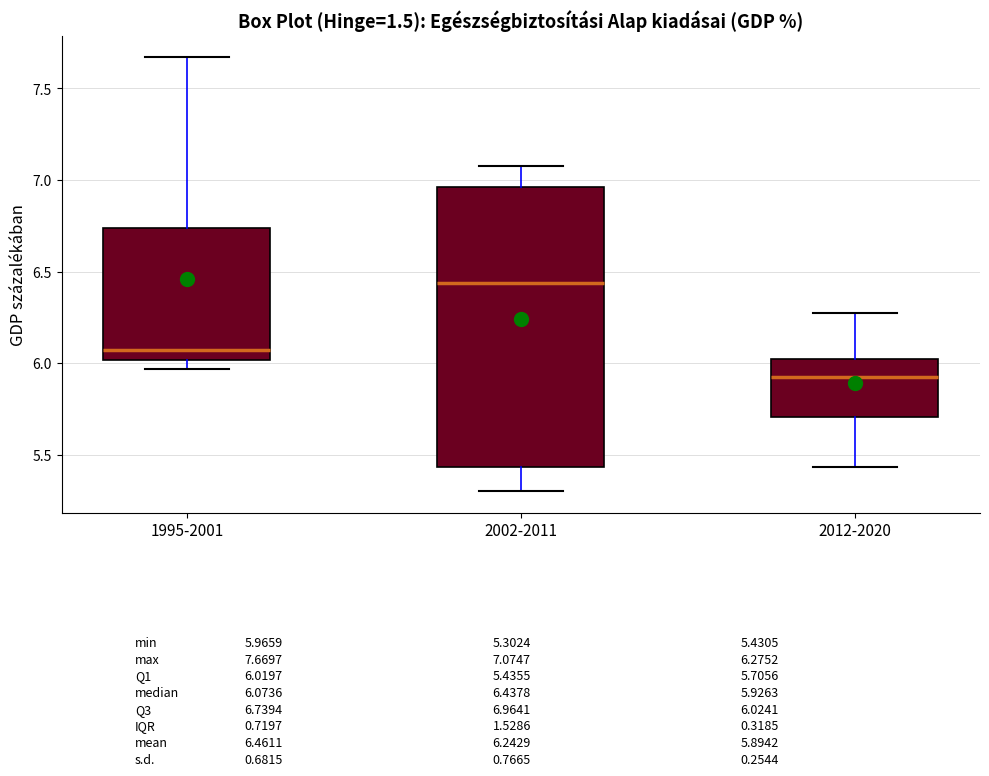

Where is the lower edge of the box for 2012-2020 on the y-axis? The values are not printed on the chart, so give them approximately, as read against the axis.

5.70